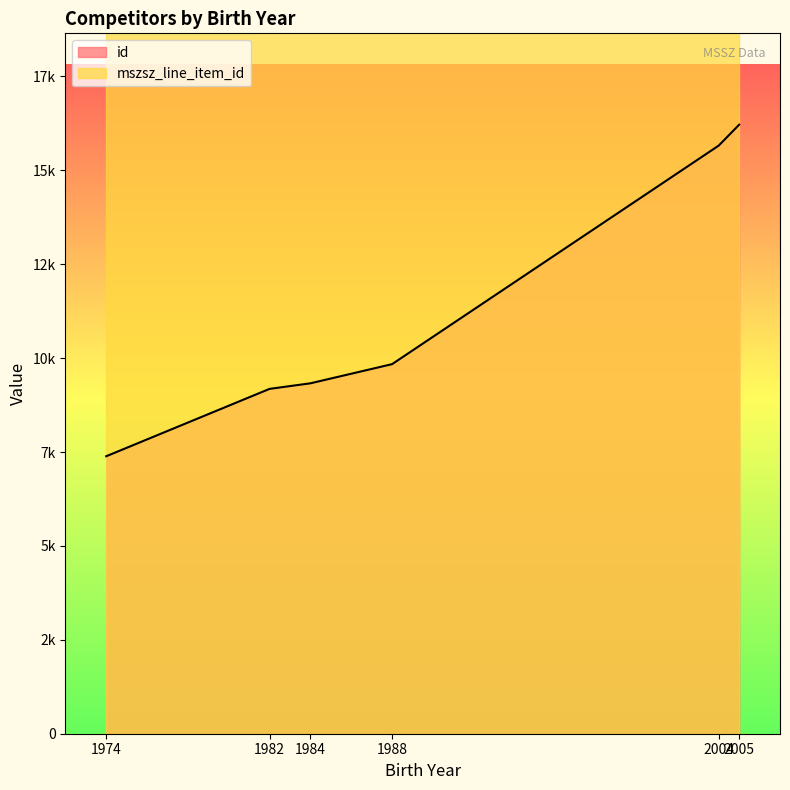

Reading left to right, list all the values displayed in this chart.

7388	9182	9330	9840	15660	16216